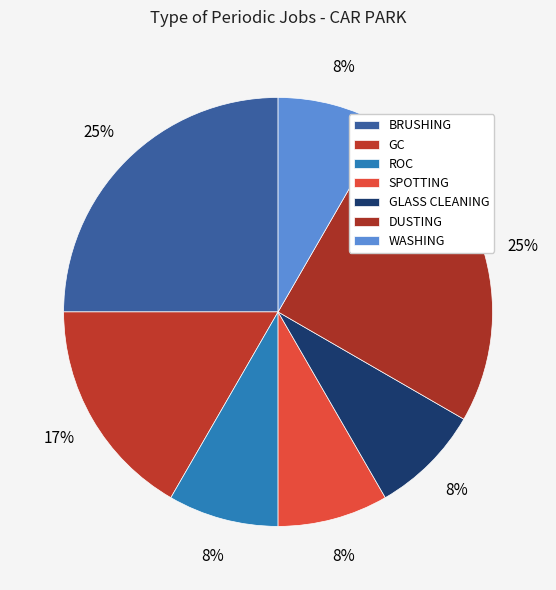

Is there any slice that represents more than half of the pie?

No